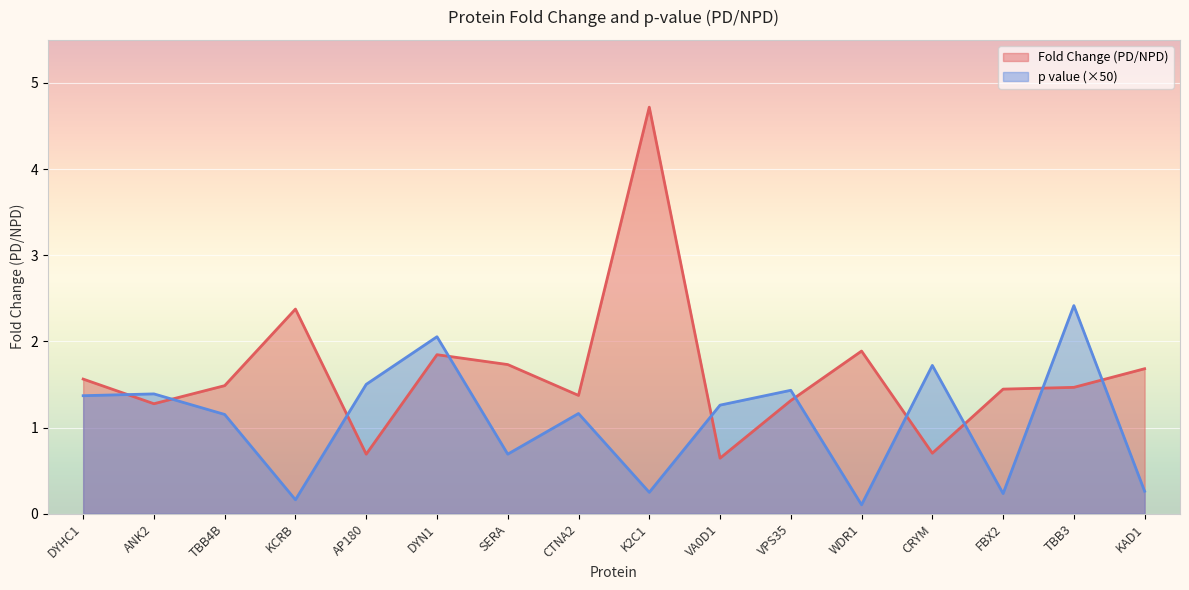

What is the maximum value shown in the chart?

4.7